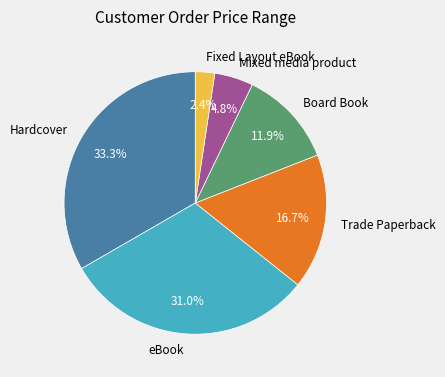

Does Hardcover account for over 50% of the chart?

No